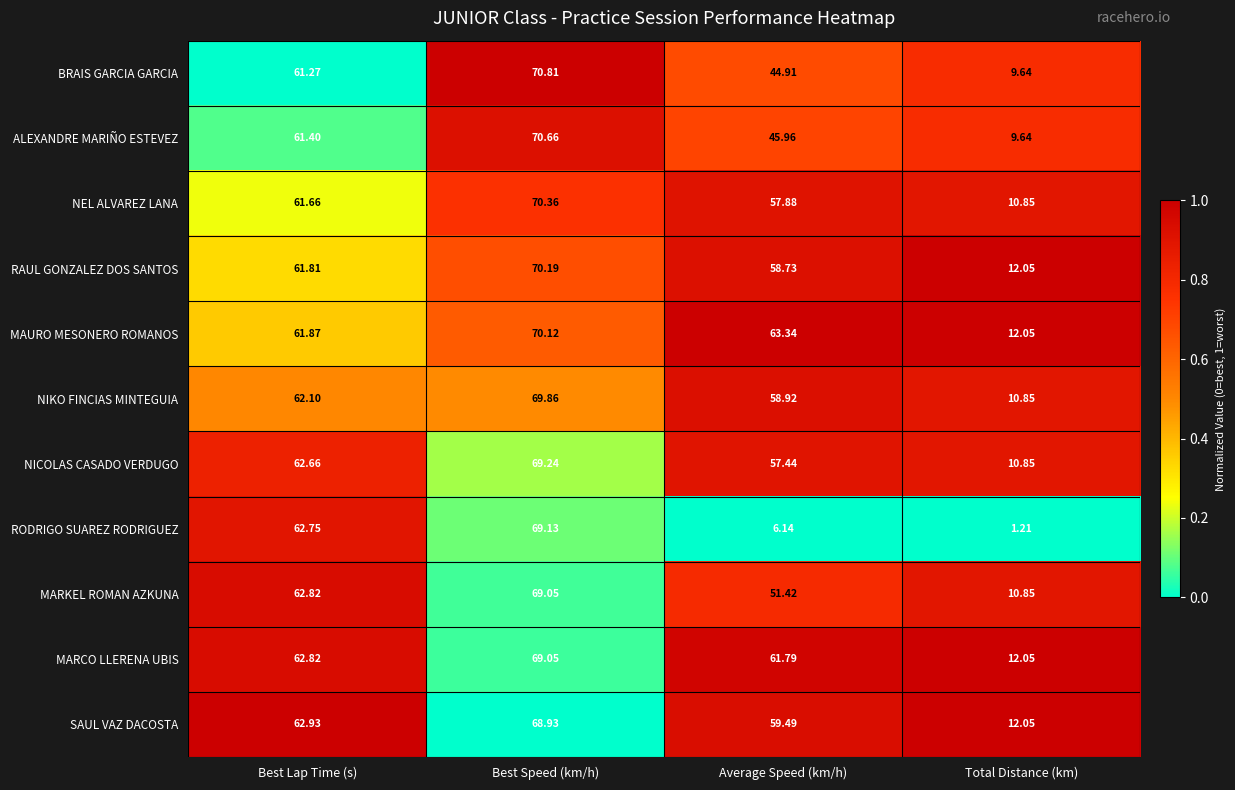

List the labels in order of RODRIGO SUAREZ RODRIGUEZ value, smallest first.

Total Distance (km), Average Speed (km/h), Best Lap Time (s), Best Speed (km/h)